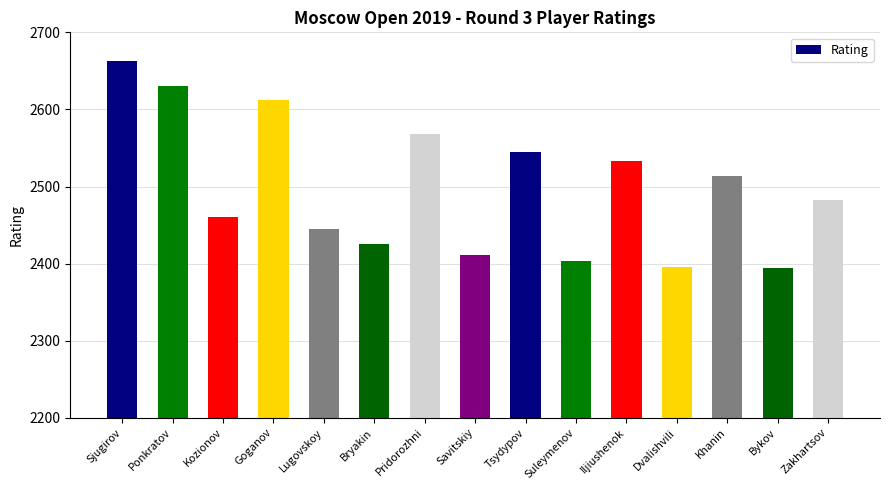

Are the bars horizontal?

No